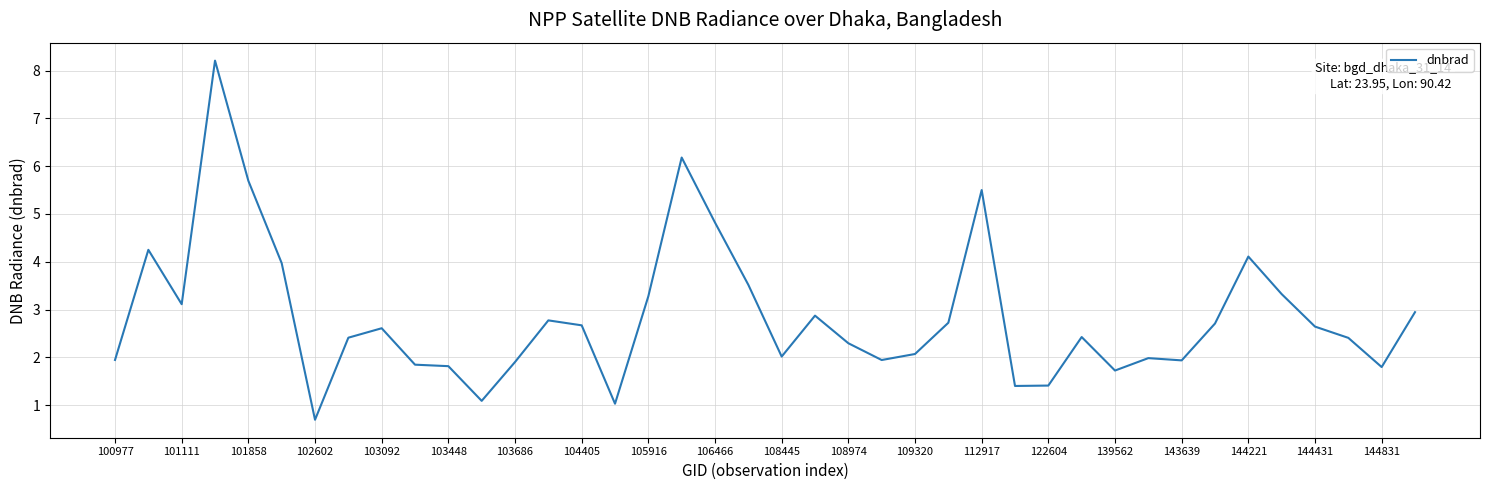

What is the maximum value shown in the chart?

8.2